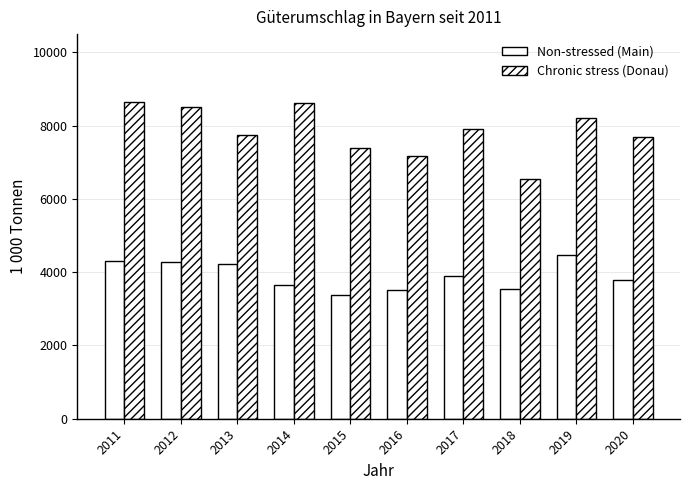

What is the difference between the maximum and minimum values in the Chronic stress (Donau) series?

2122